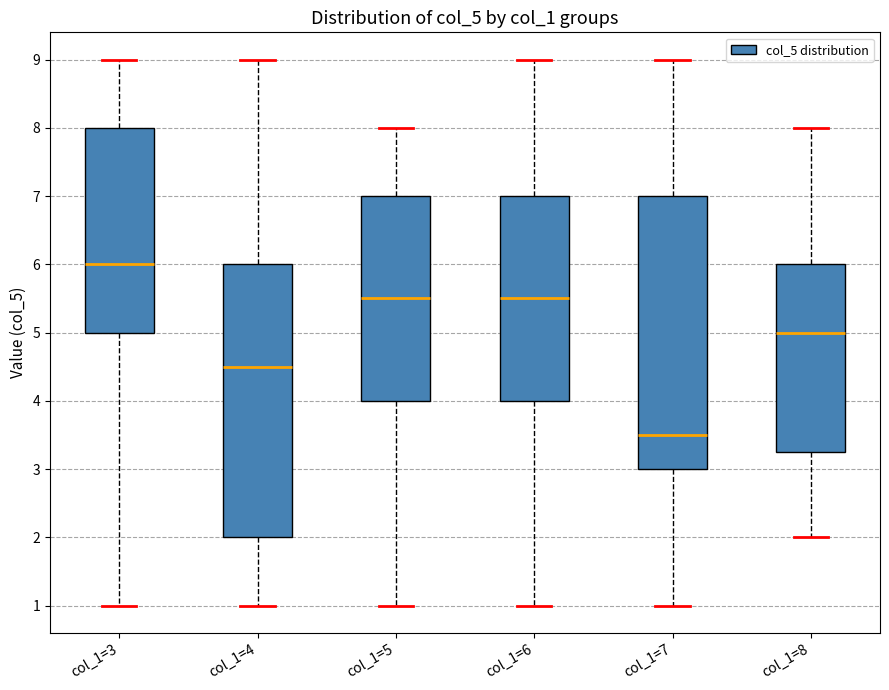

Where does the median line of the box for col_1=3 sit on the y-axis? The values are not printed on the chart, so give them approximately, as read against the axis.

6.0